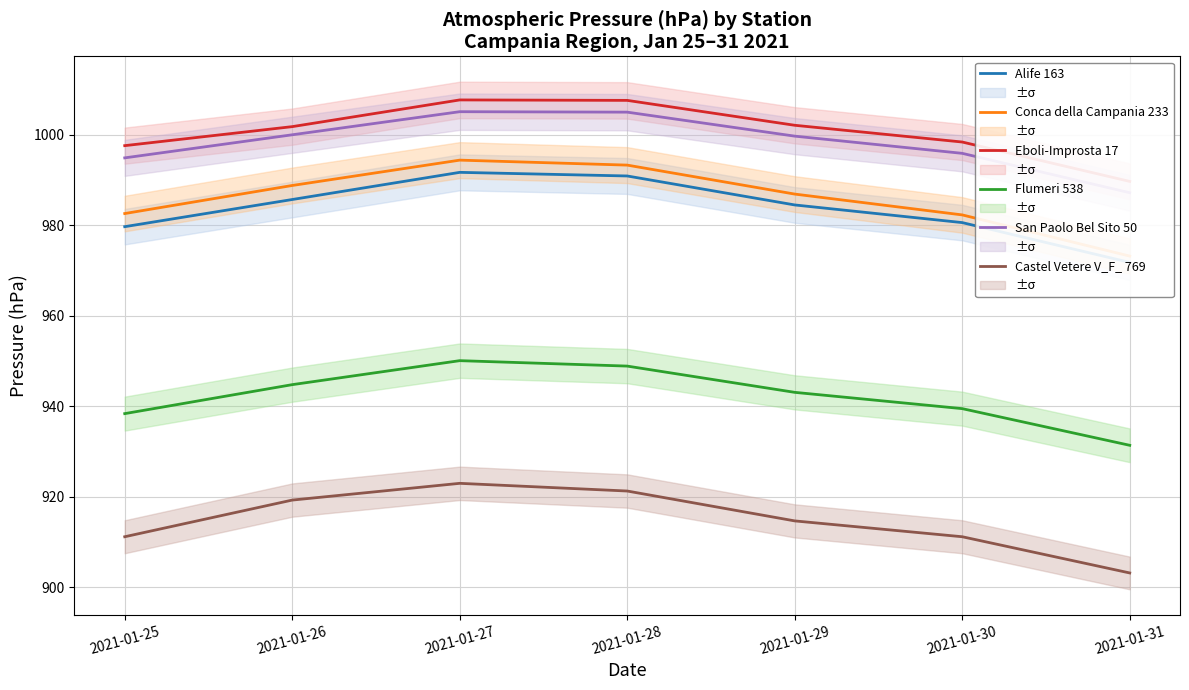

Does the chart have visible grid lines?

Yes